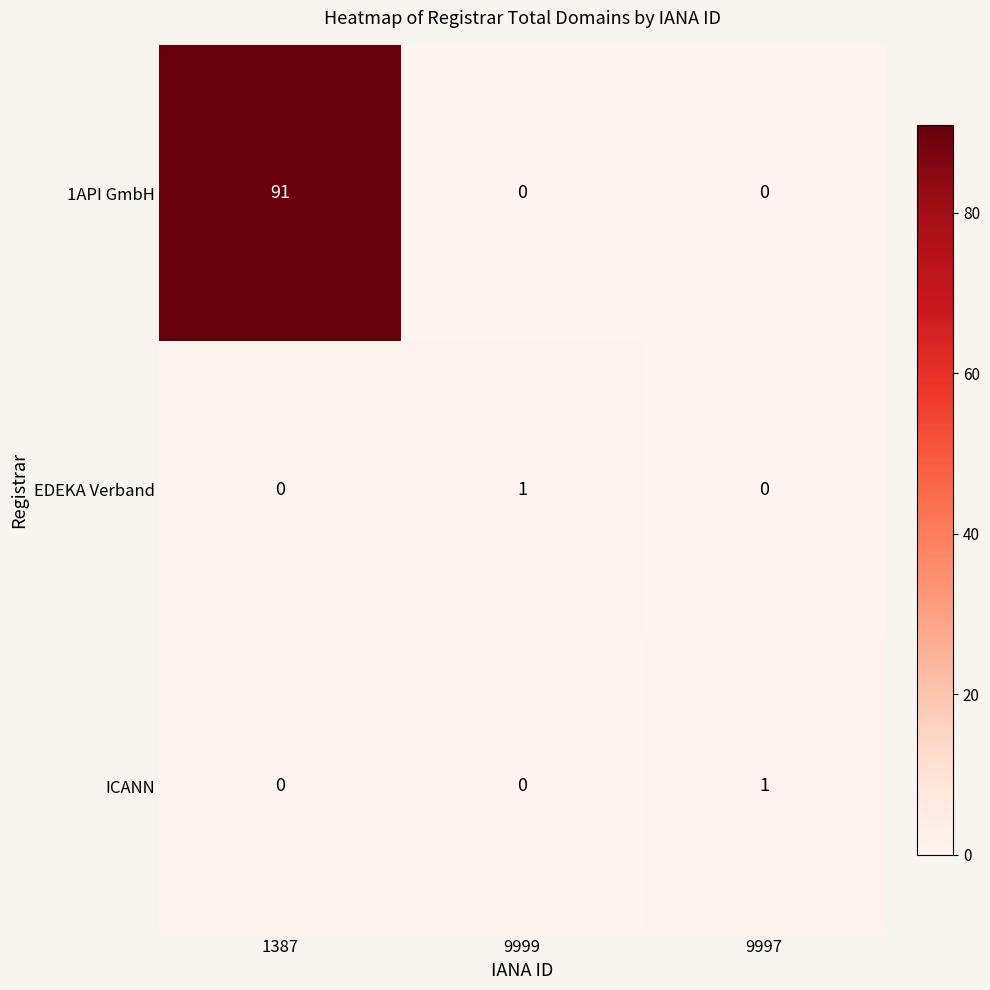

Is it true that 1API GmbH equals 0 at 9999?

True